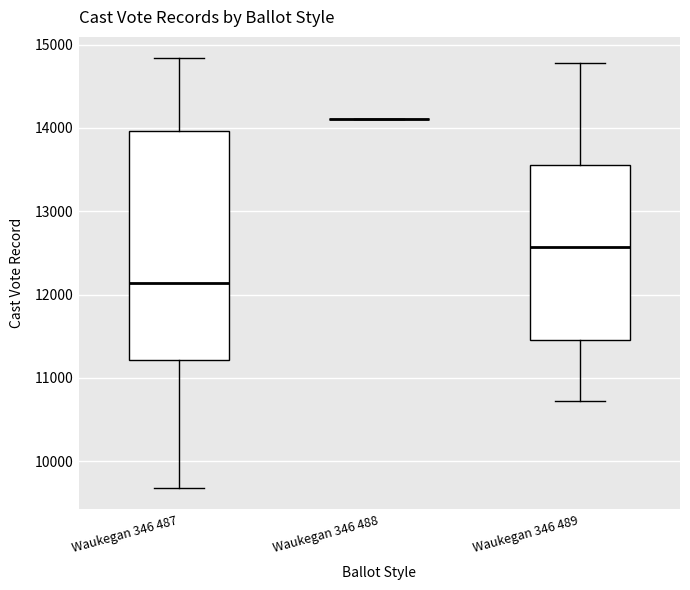

Reading left to right, transcribe this box plot: for each box, give where its median line is, the range the box spans, and where its two whiskers end, as read against the y-axis. The values are not printed on the chart, so give them approximately, as read against the axis.

Waukegan 346 487: median 12100, box 11200 to 14000, whiskers 9700 to 14800
Waukegan 346 488: box collapsed to a line at 14100, whiskers 14100 to 14100
Waukegan 346 489: median 12600, box 11500 to 13600, whiskers 10700 to 14800